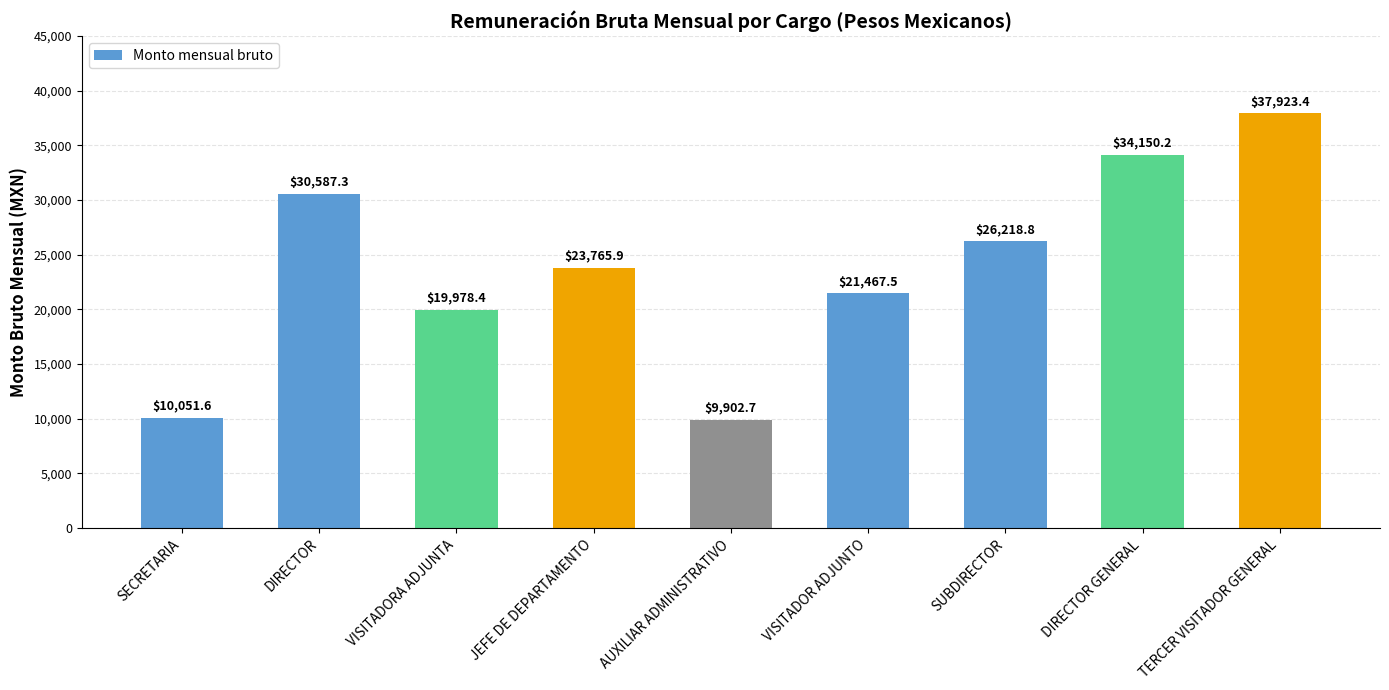

What is the label of the 2nd bar from the right?

DIRECTOR GENERAL